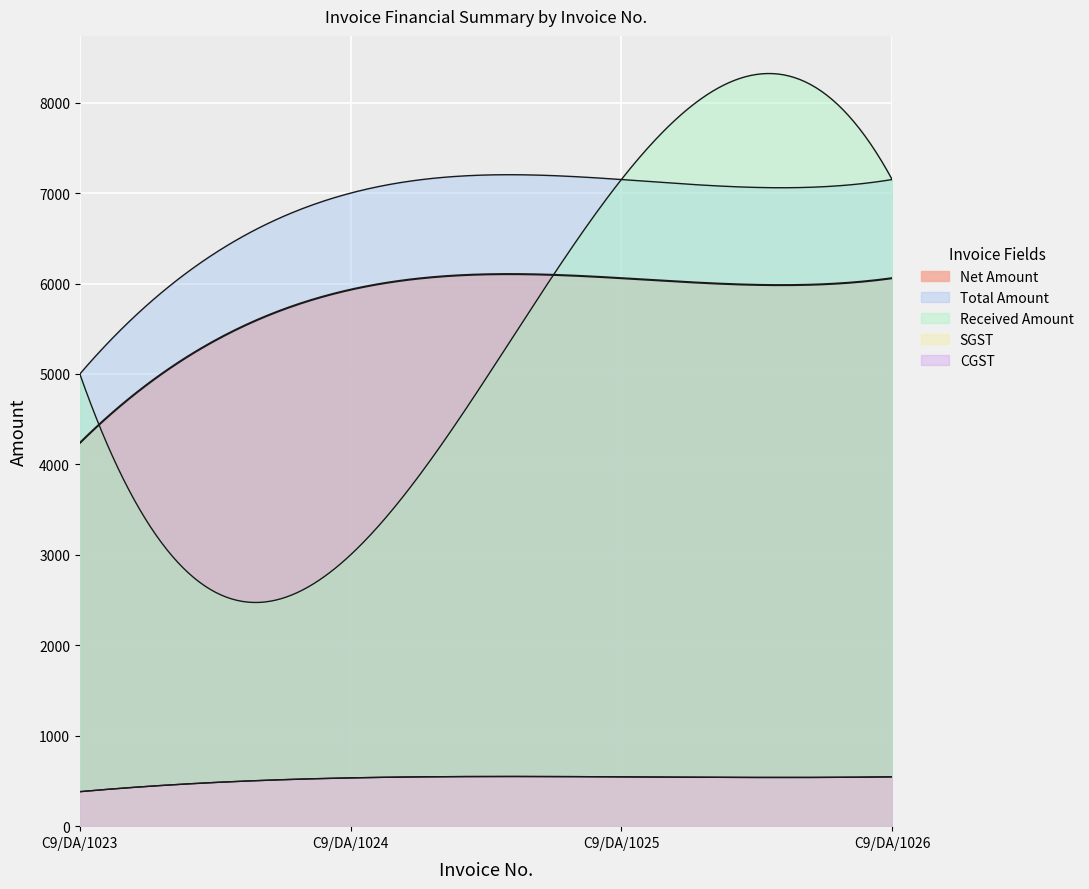

True or false: Net Amount has a value of 6455.3 at C9/DA/1023.

False